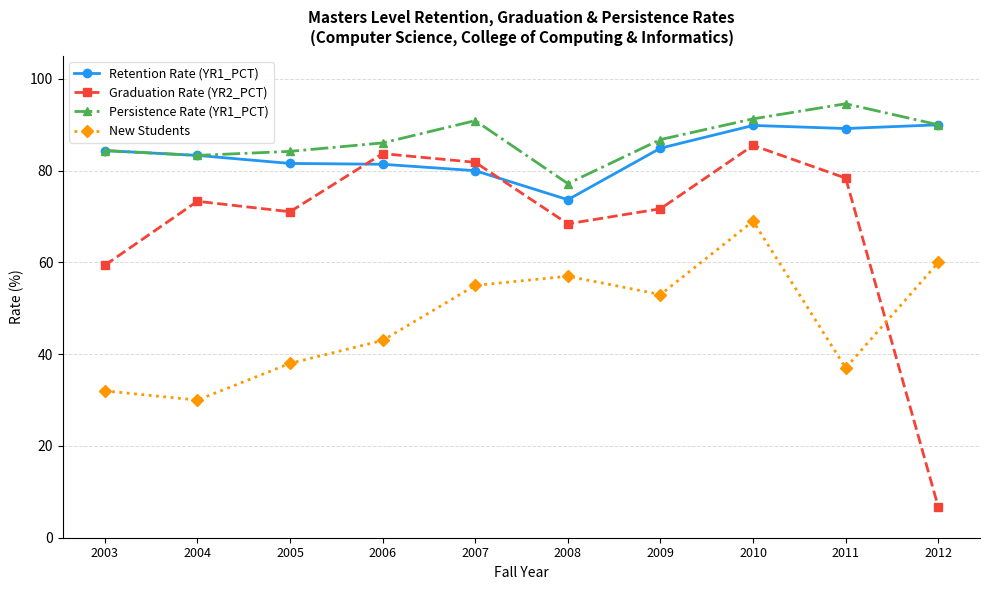

Rank the series by their maximum value, from lowest to highest.

New Students, Graduation Rate (YR2_PCT), Retention Rate (YR1_PCT), Persistence Rate (YR1_PCT)